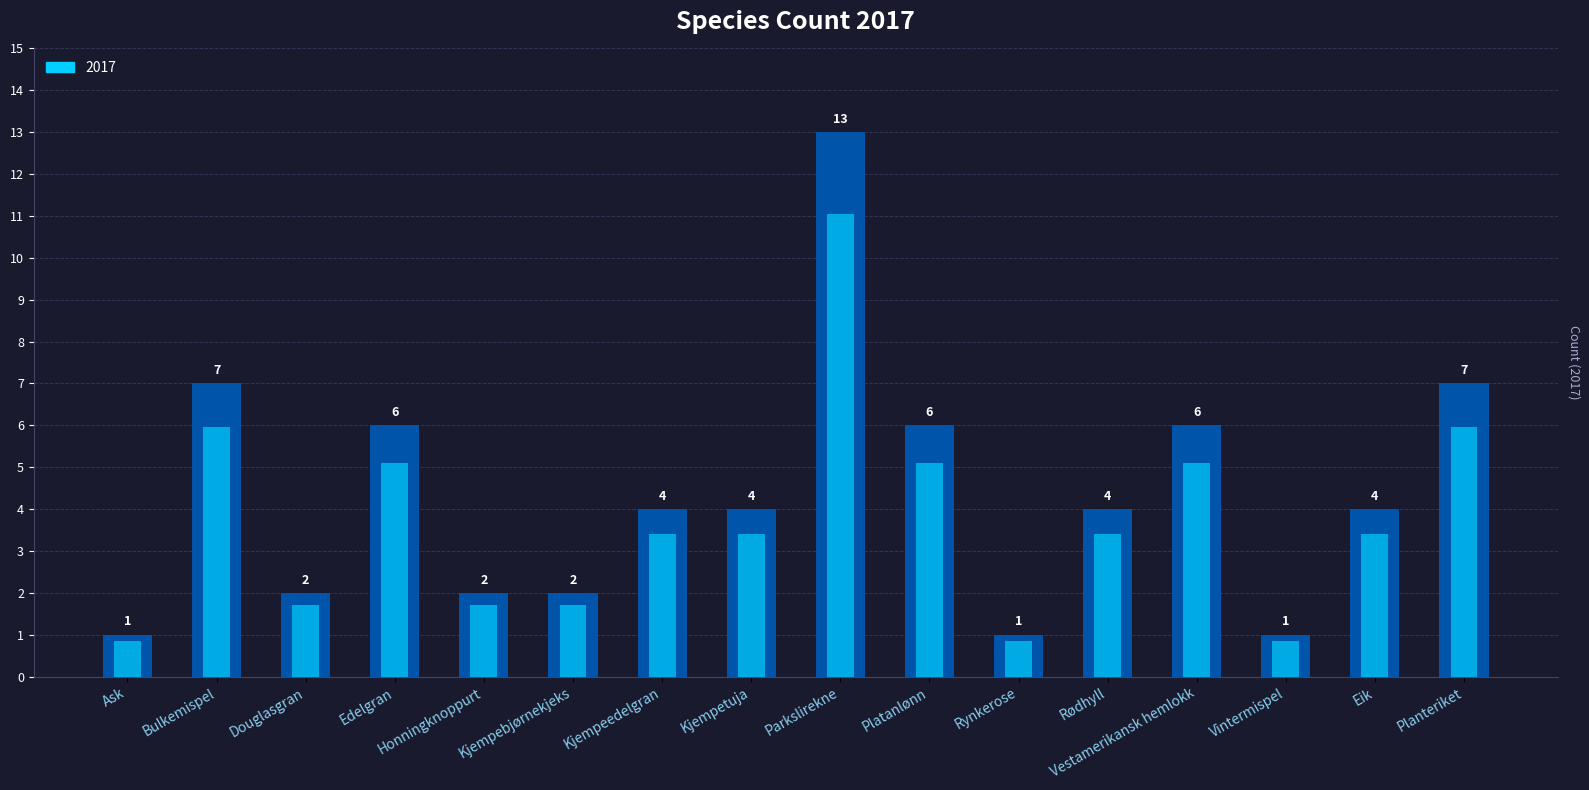

True or false: the data shows 1 at Rynkerose.

False